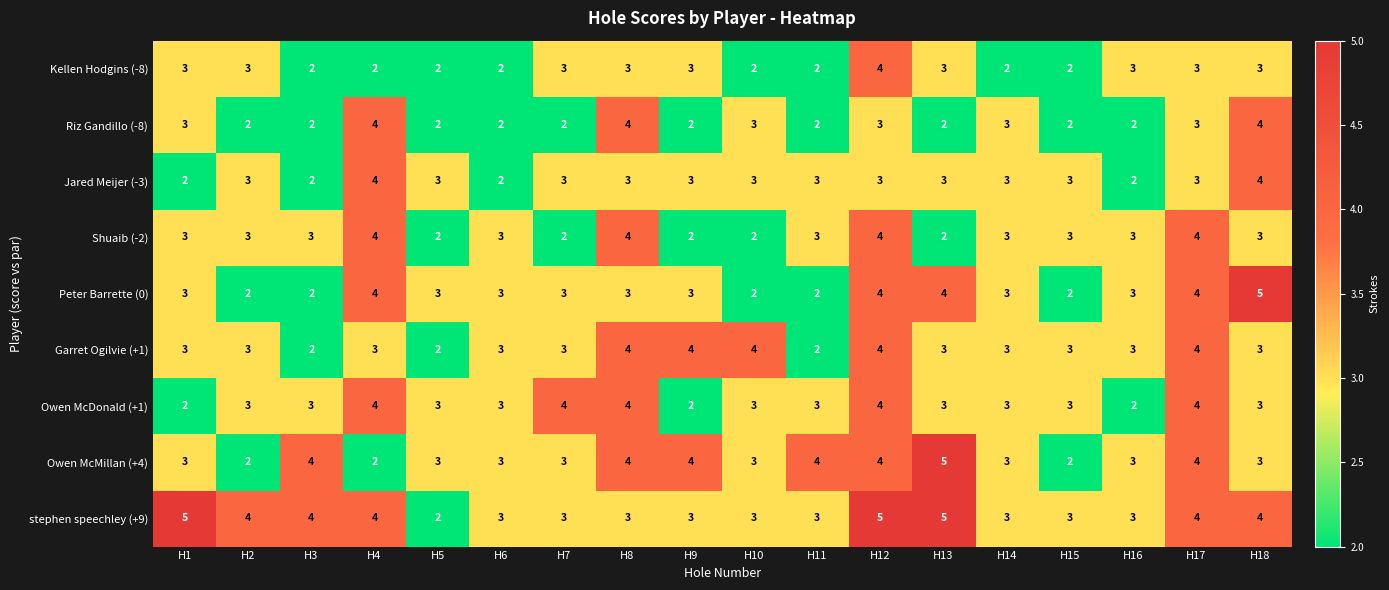

Between H4 and H13, which series saw the biggest shift?

Owen McMillan (+4)